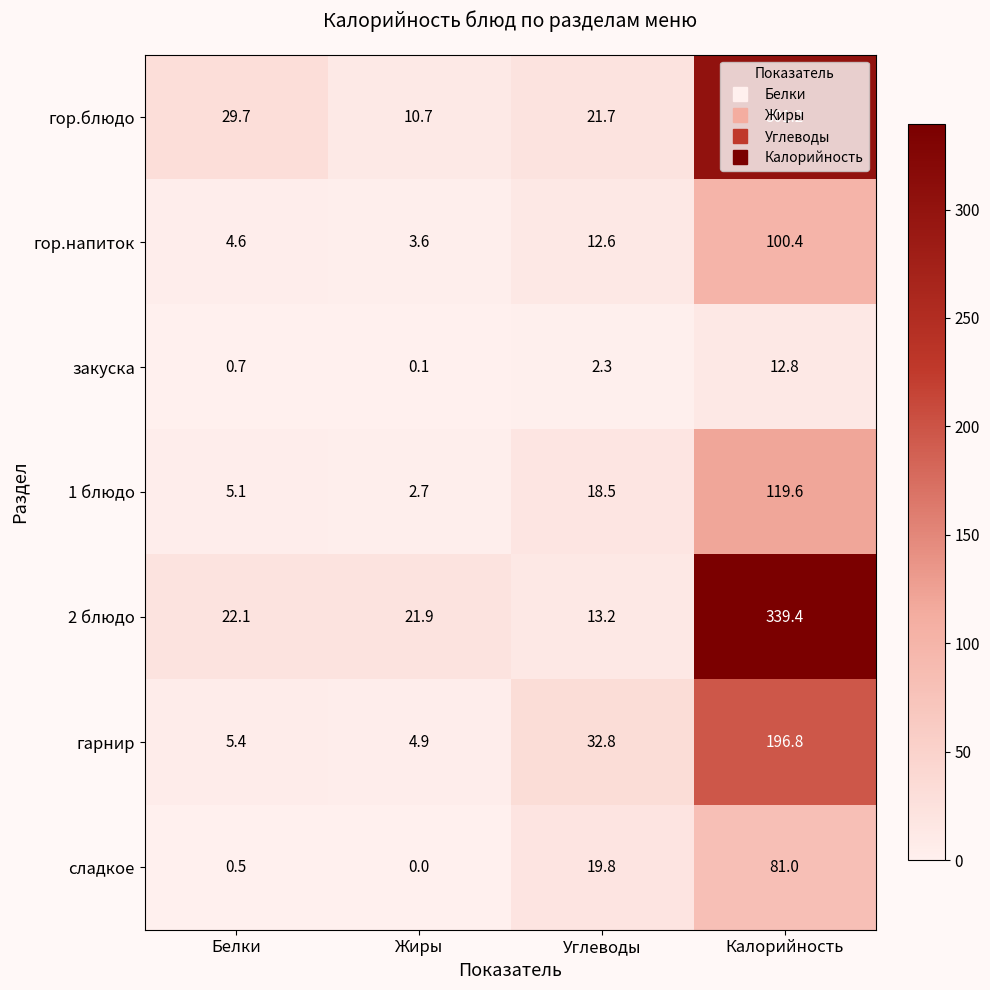

What is the difference between the maximum and minimum values in the гор.блюдо series?

290.5